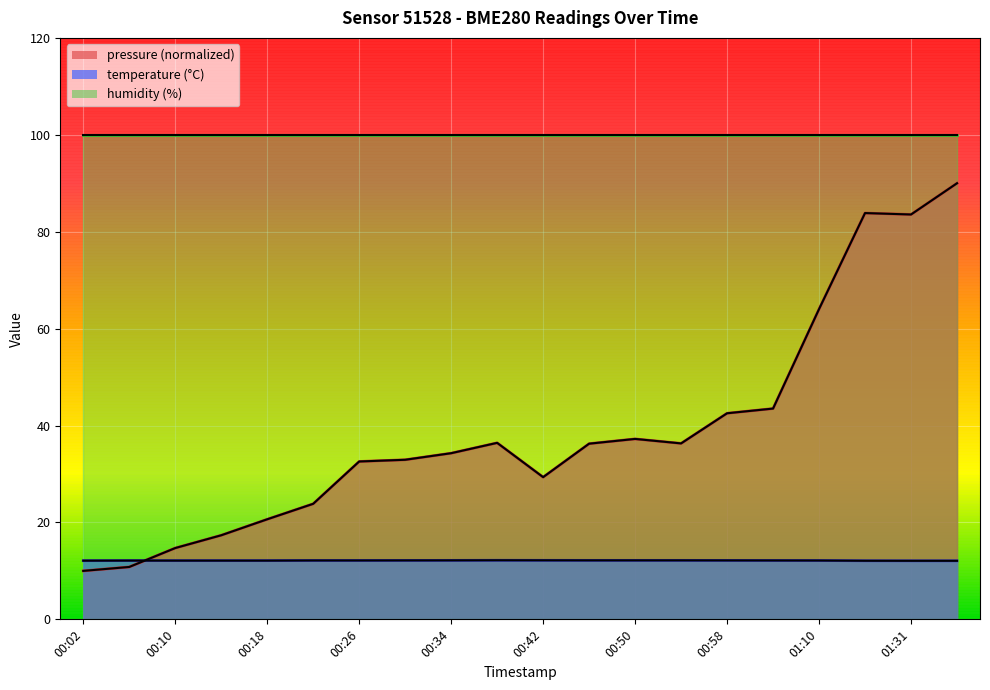

How many categories are shown in the chart?

20